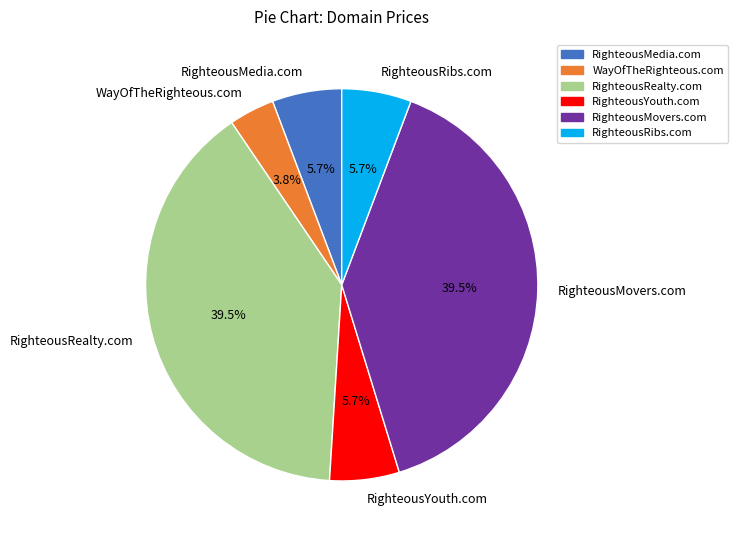

Count the number of slices in the pie.

6